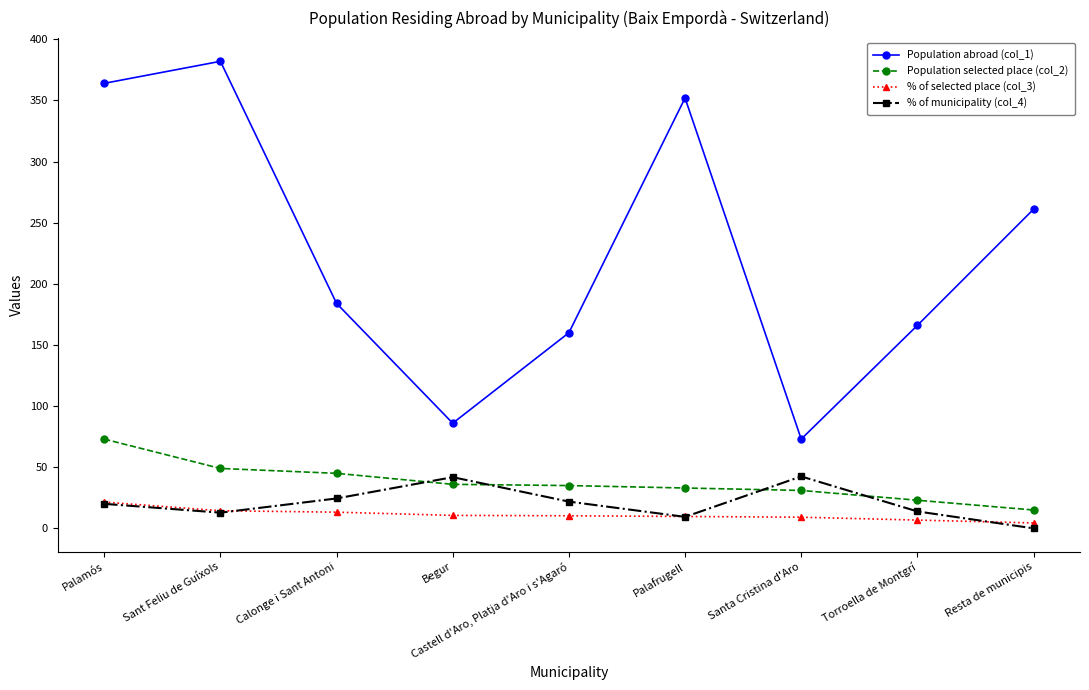

What is the label of the 8th point from the left?

Torroella de Montgrí